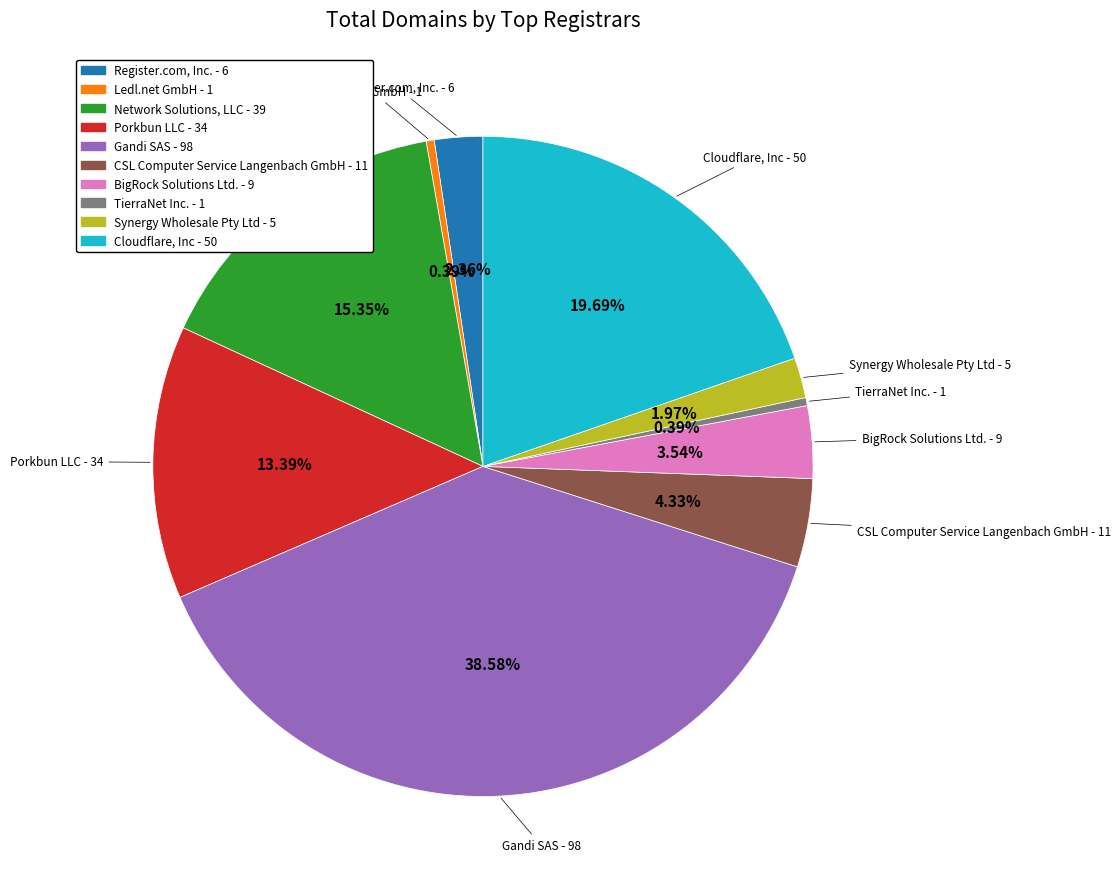

True or false: CSL Computer Service Langenbach GmbH accounts for 14% of the total.

False